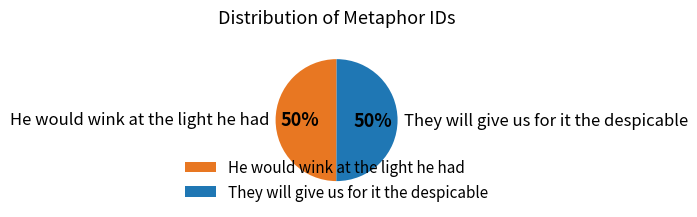

The They will give us for it the despicable slice represents 36% of the pie. True or false?

False